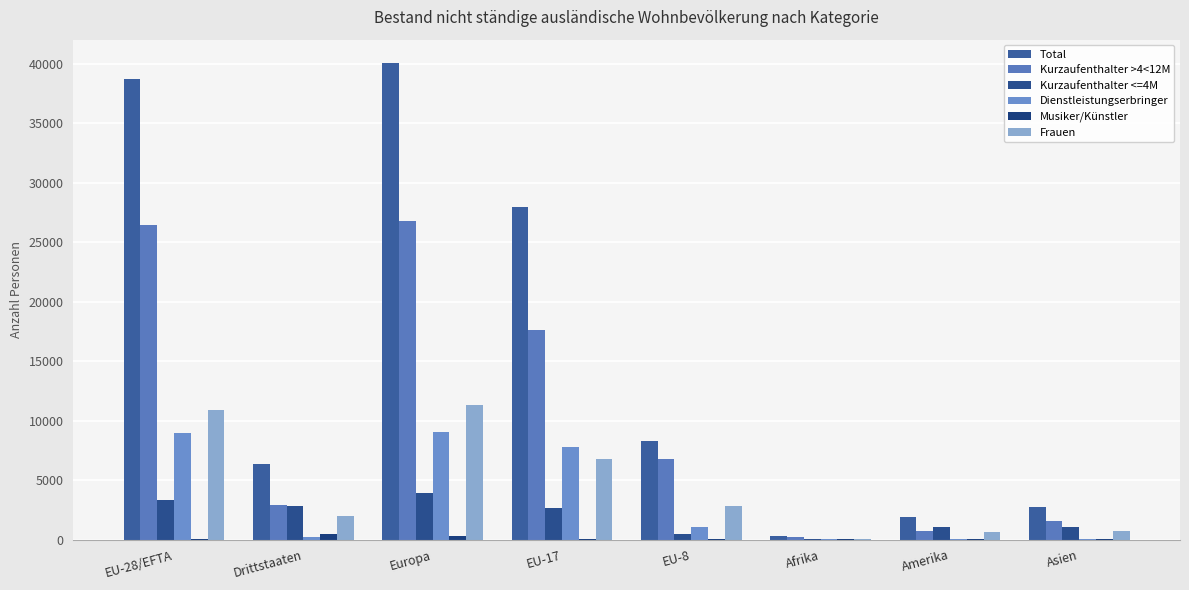

Between EU-8 and EU-28/EFTA, which is larger?

EU-28/EFTA